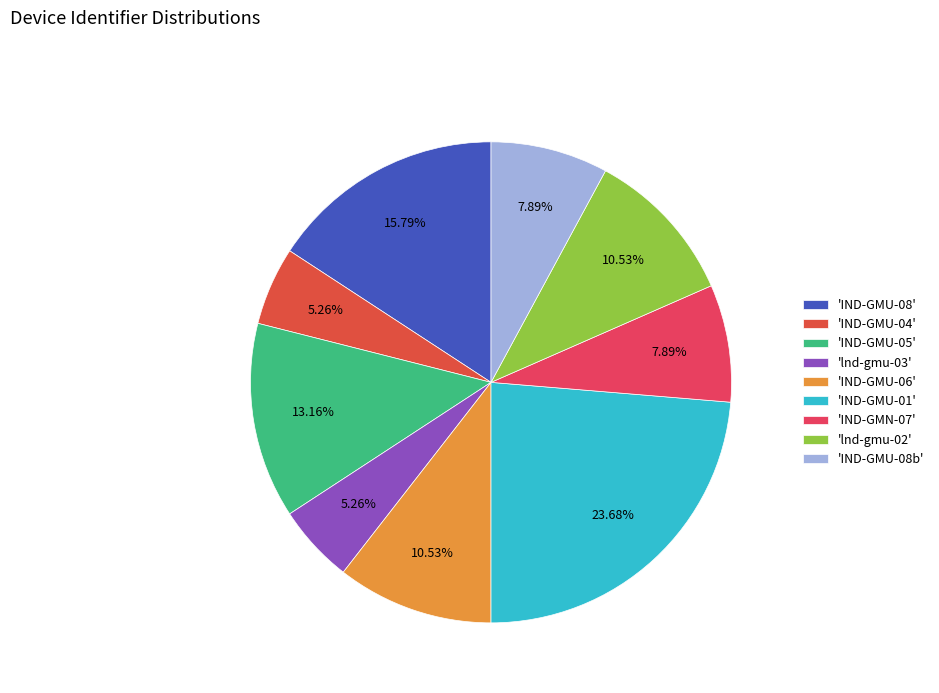

How many slices are in this pie chart?

9